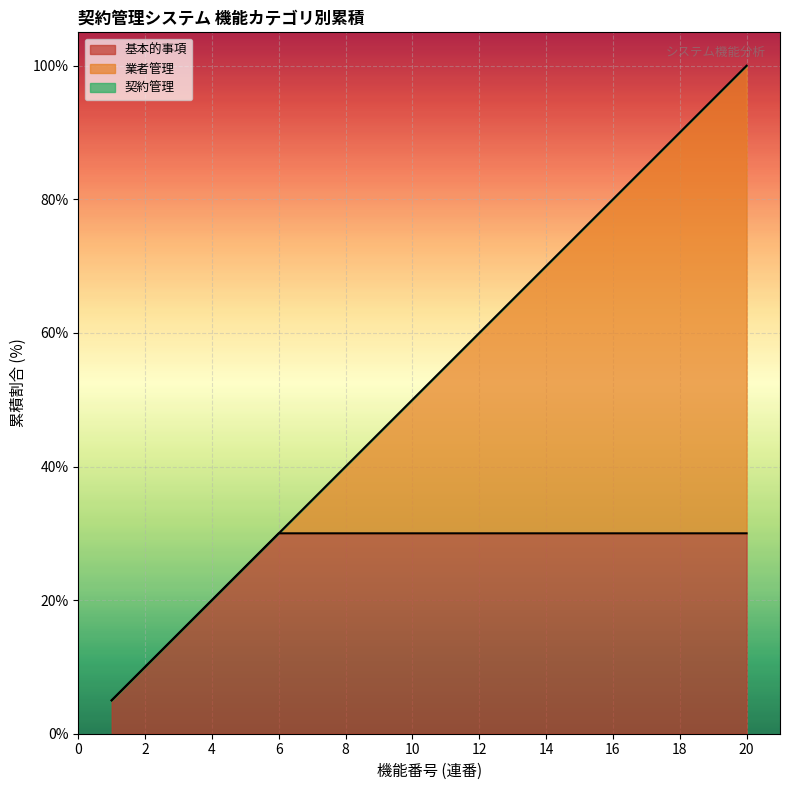

Where is the data nearest to the value 52?

10